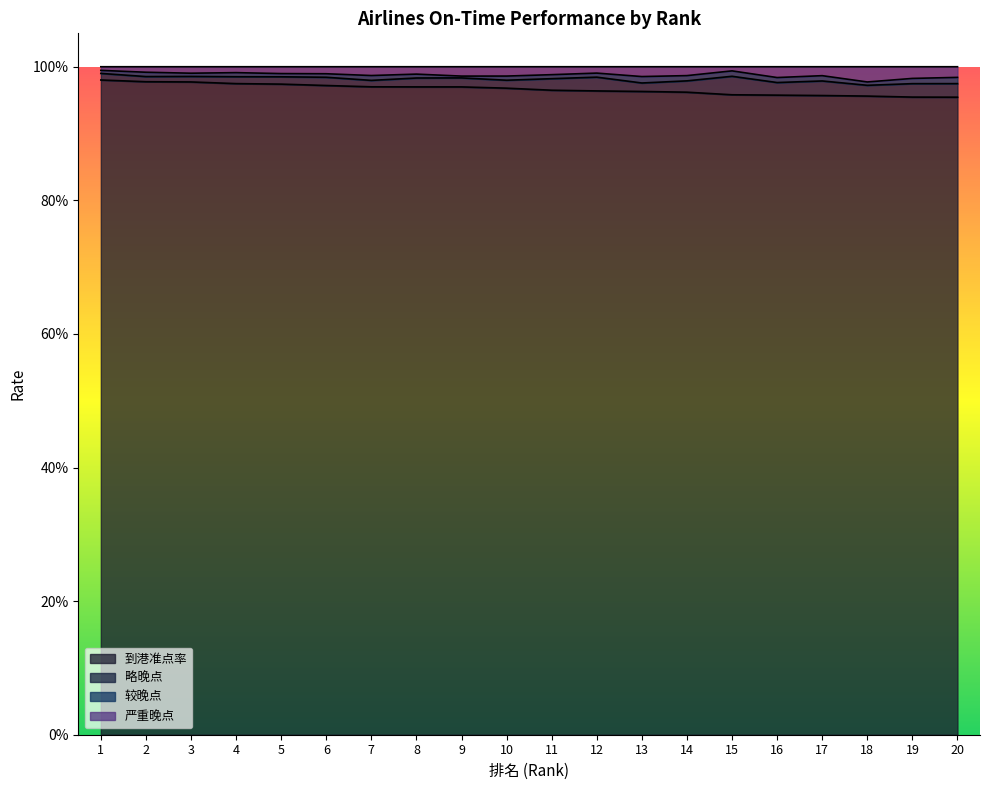

True or false: 严重晚点 and 到港准点率 intersect in this chart.

False